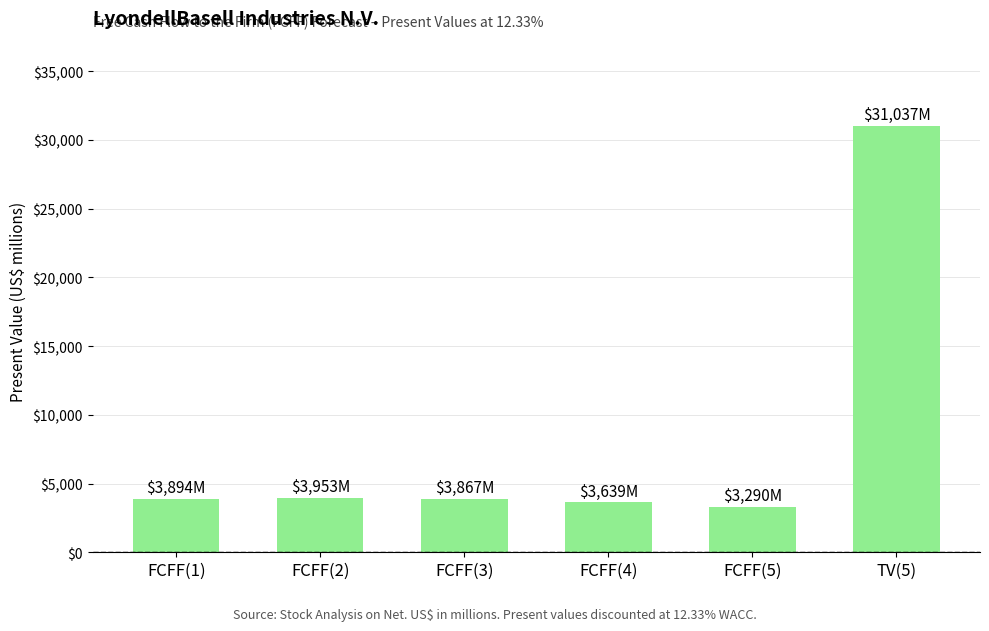

What is the greatest value displayed?

31037